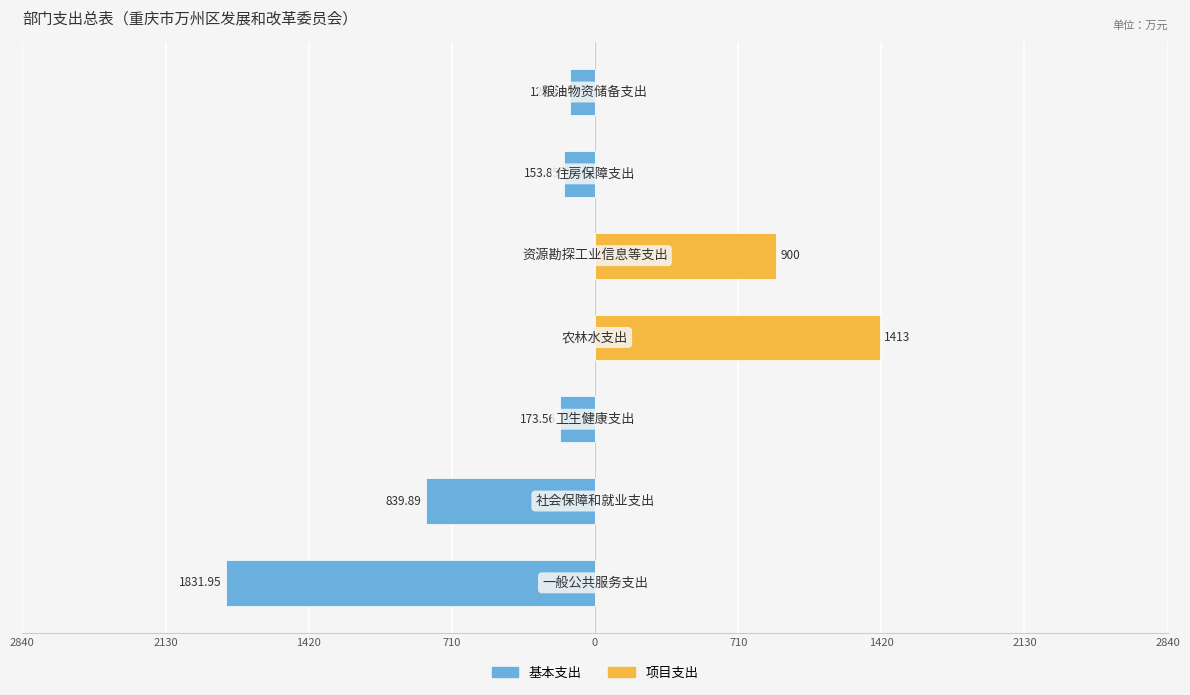

Reading left to right, extract all data points from this chart.

基本支出: -1832.0	-839.9	-173.6	0.0	0.0	-153.8	-125.1
项目支出: 3.7	0.0	0.0	1413.0	900.0	0.0	0.0